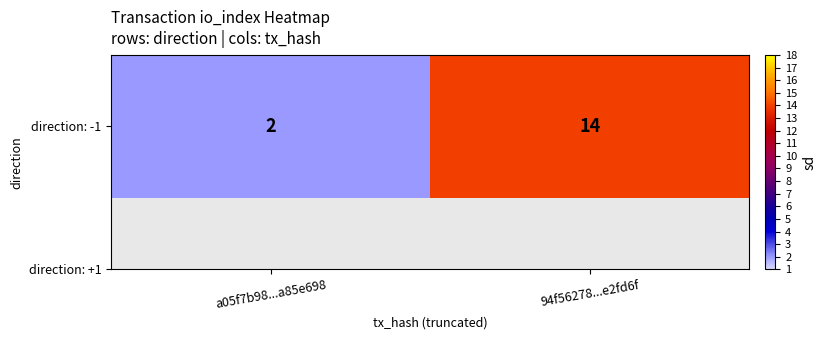

Rank the categories by value from highest to lowest.

94f56278...e2fd6f, a05f7b98...a85e698